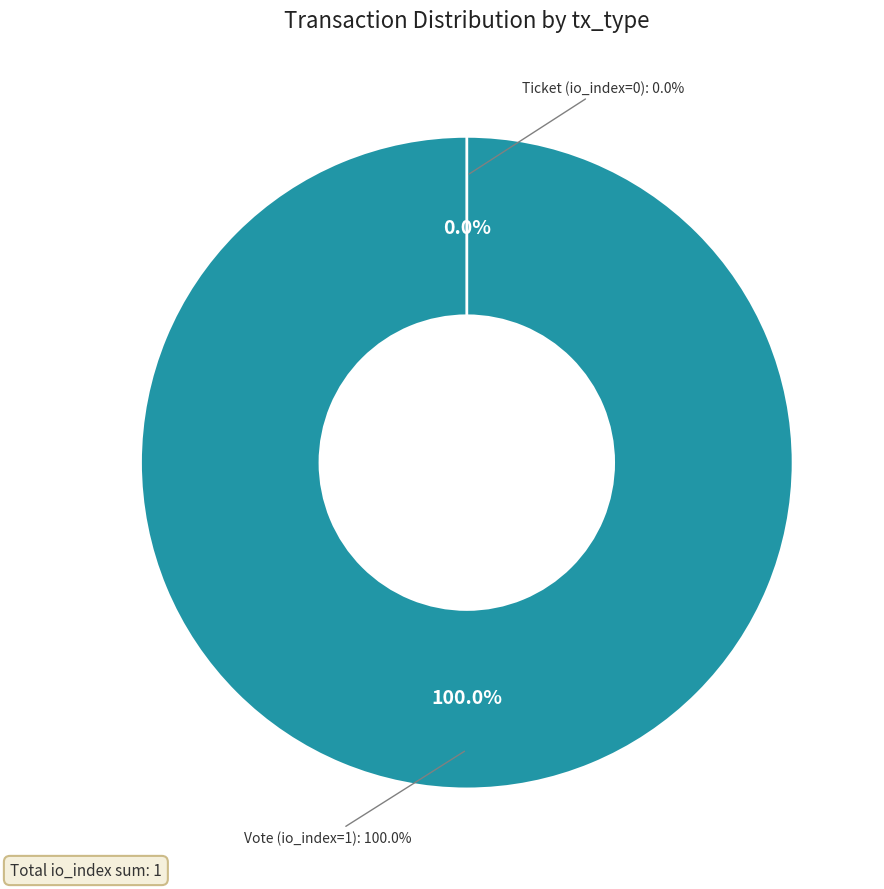

To the nearest percent, what percentage of the pie is Vote (io_index=1)?

100%